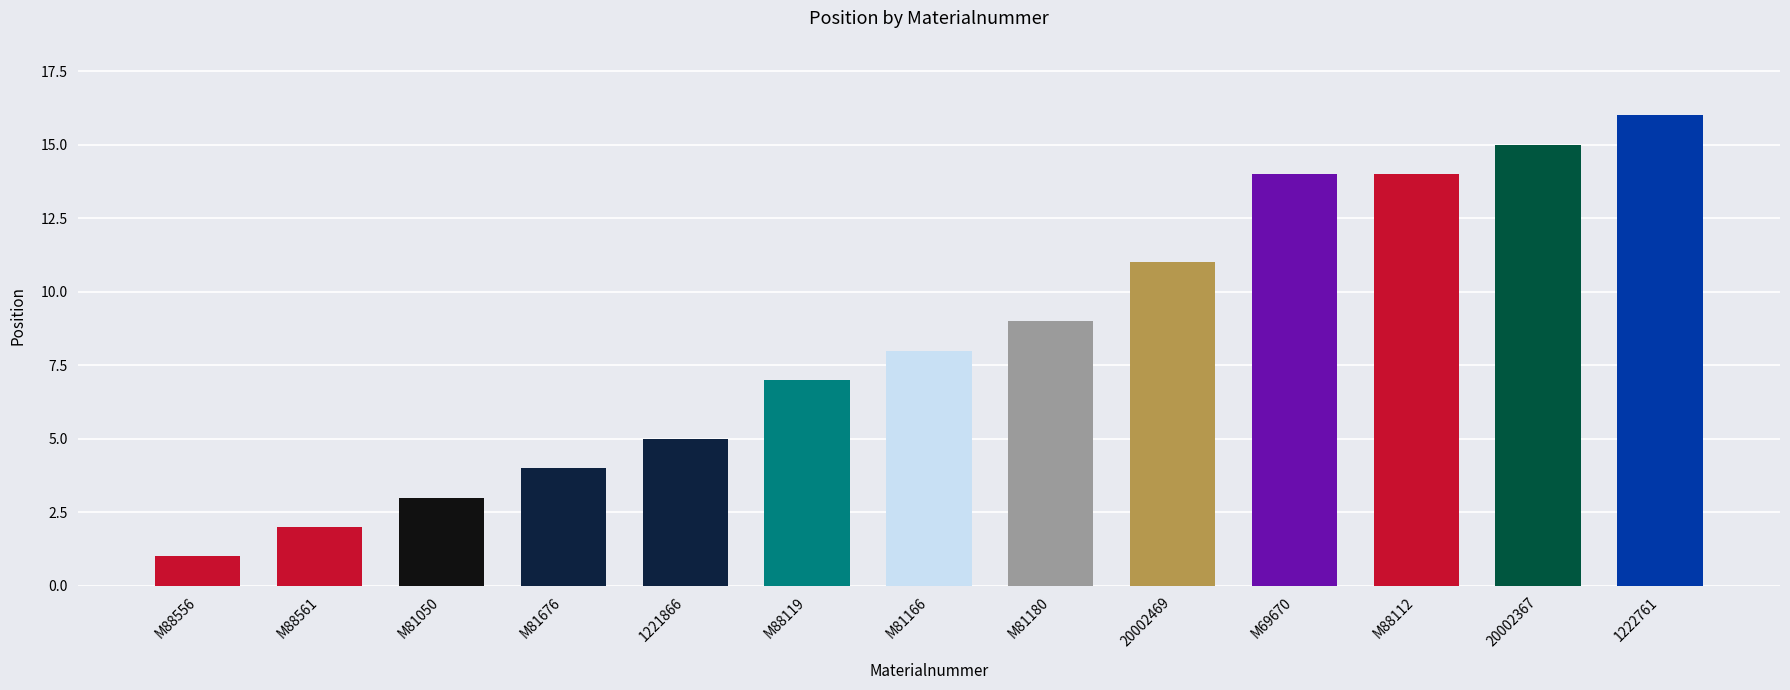

What is the change in value from M88556 to M69670?

+13